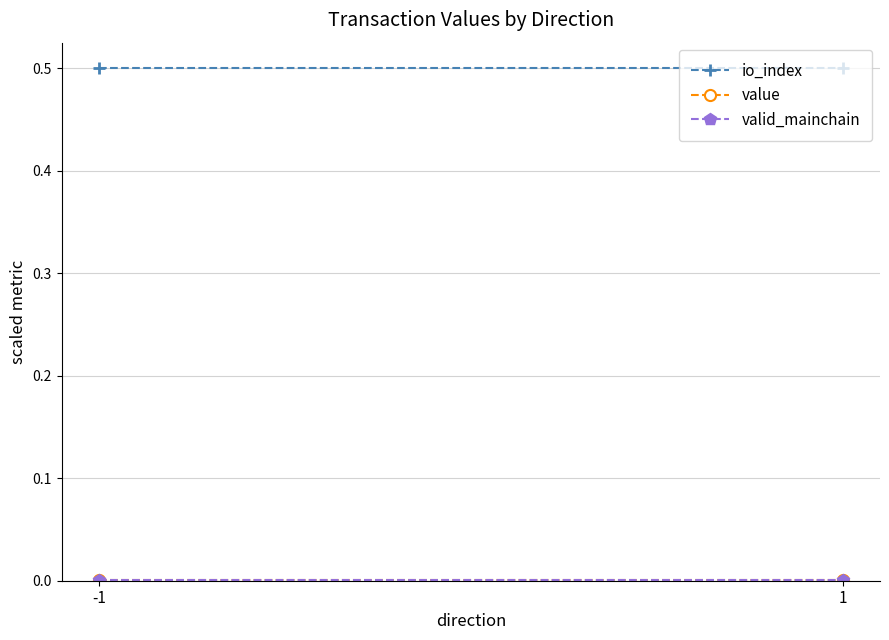

Between -1 and 1, which is larger?

-1